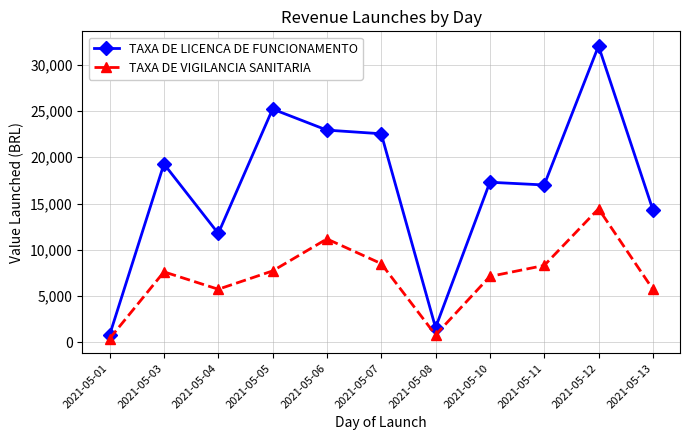

How many interior local peaks does the TAXA DE LICENCA DE FUNCIONAMENTO series have?

4